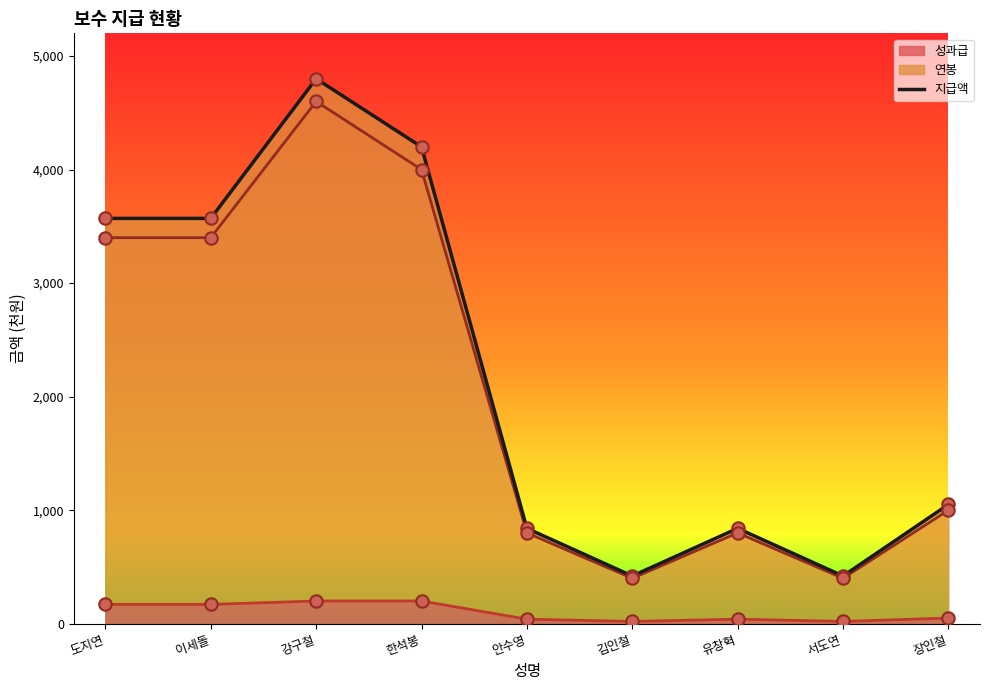

Which has a higher value, 서도연 or 도지연?

도지연